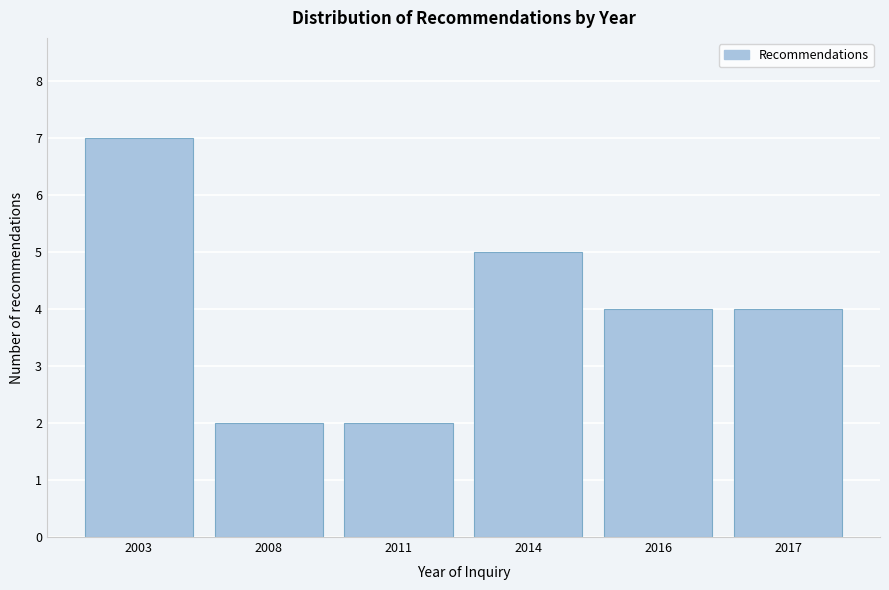

Reading right to left, transcribe all the data shown in this chart.

2017=4	2016=4	2014=5	2011=2	2008=2	2003=7